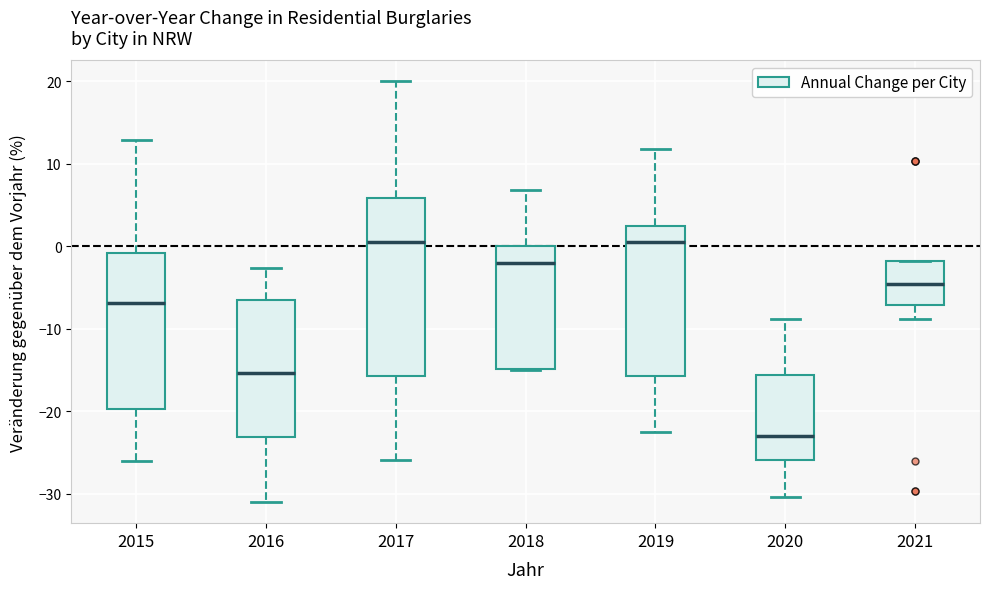

Where is the upper edge of the box at x = 2016 on the y-axis? The values are not printed on the chart, so give them approximately, as read against the axis.

-6